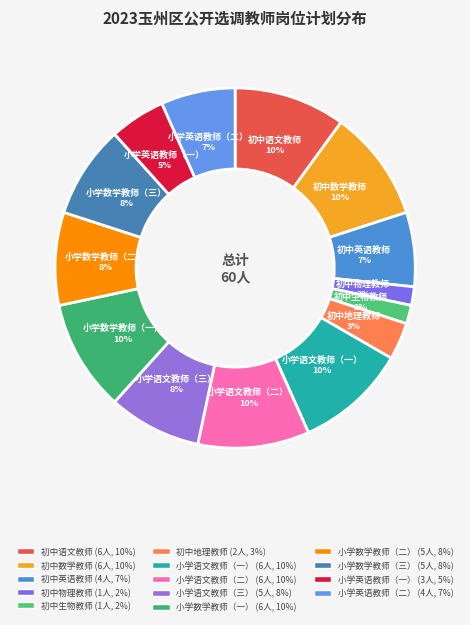

Does any single category account for the majority?

No